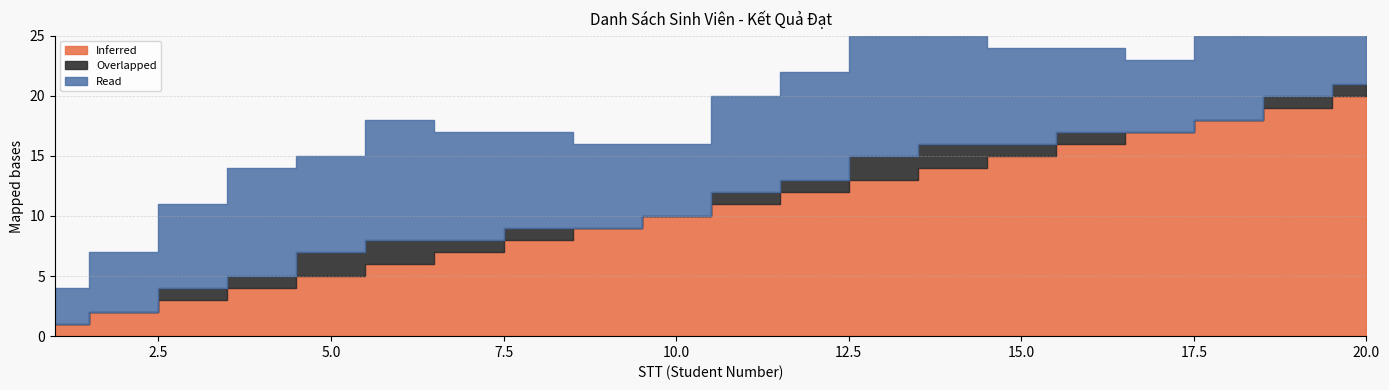

At which category is the sum across all series the highest?

20